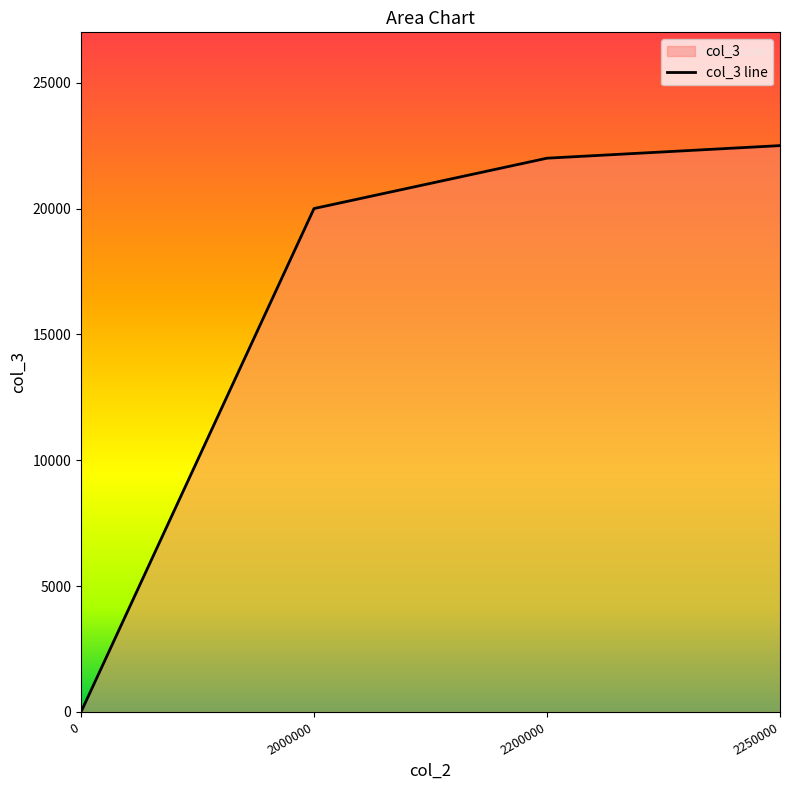

Which has a higher value, 2200000 or 2250000?

2250000